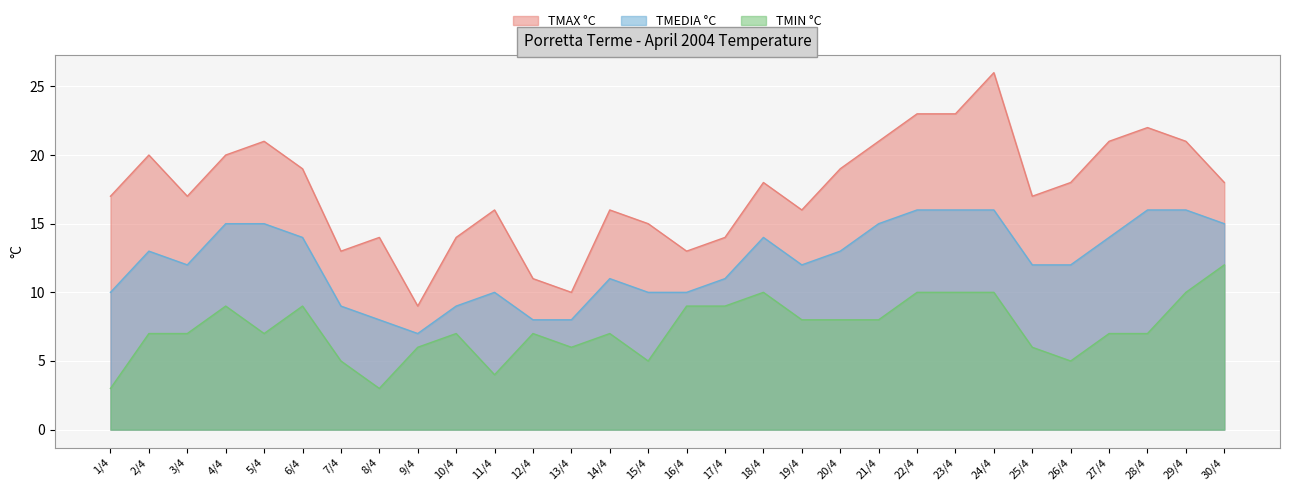

The value of TMEDIA °C at 22/4 is 16. True or false?

True